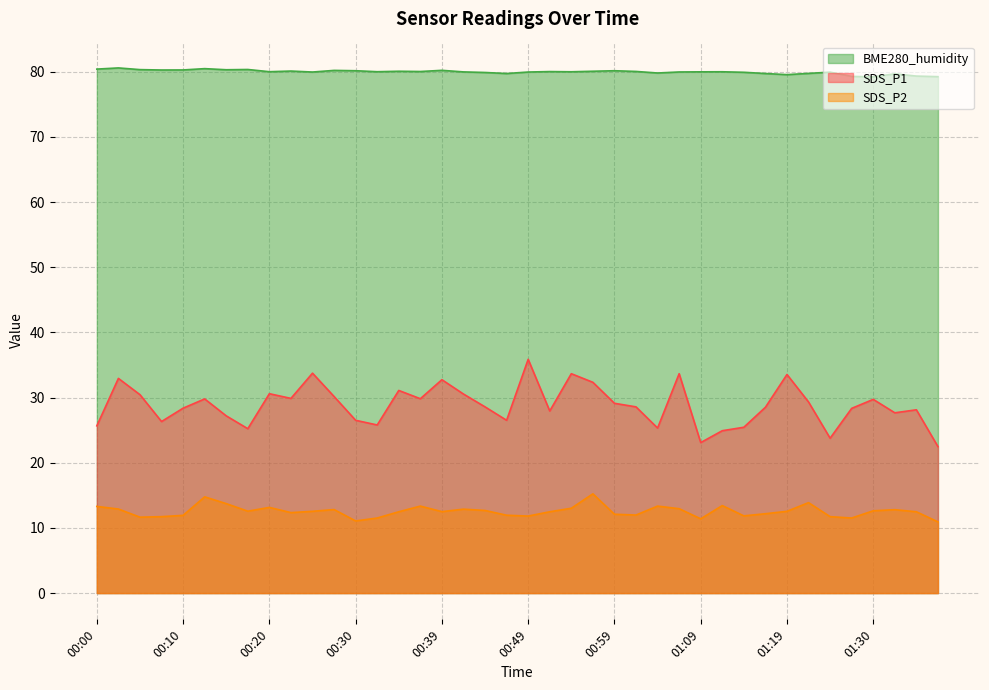

Does the chart have visible grid lines?

Yes